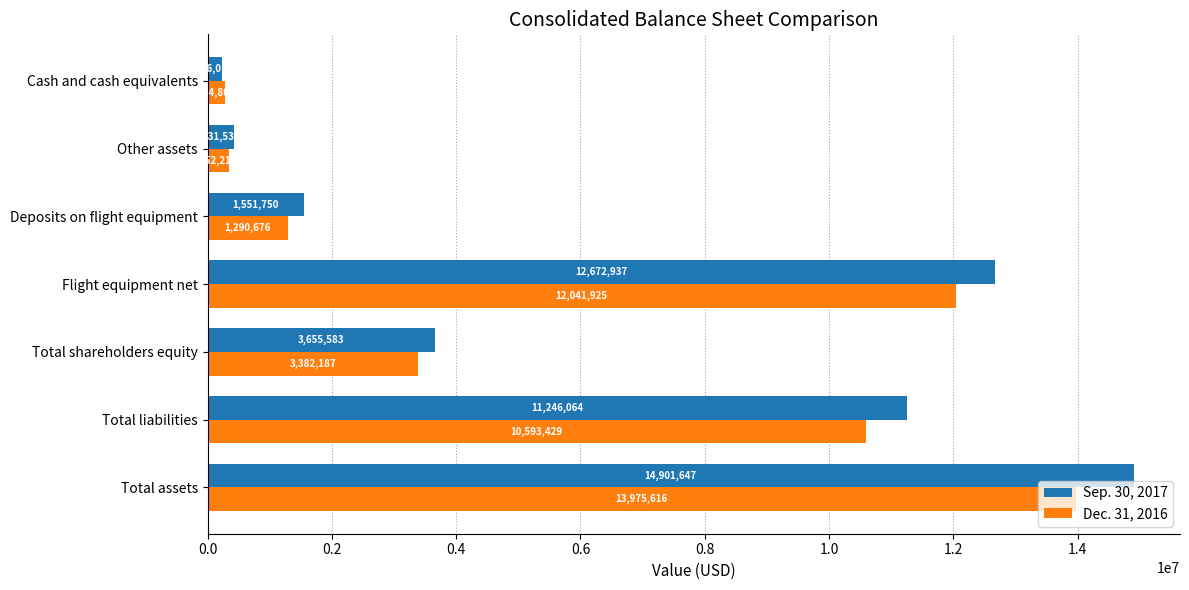

What are all the series names shown in the legend?

Sep. 30, 2017, Dec. 31, 2016